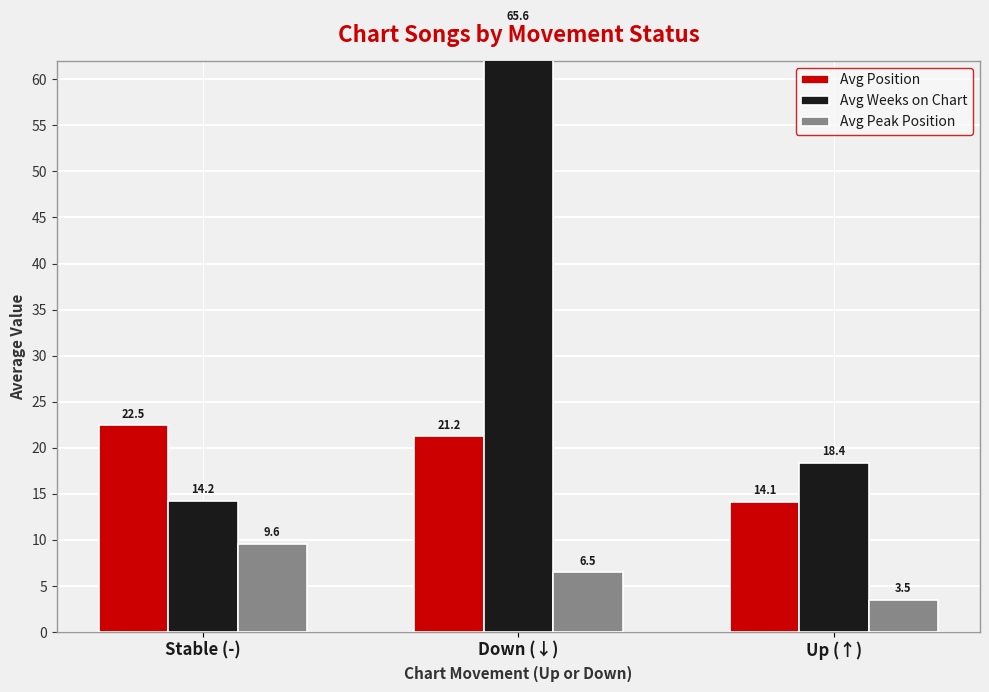

At Down (↓), list the series in order from largest to smallest.

Avg Weeks on Chart, Avg Position, Avg Peak Position